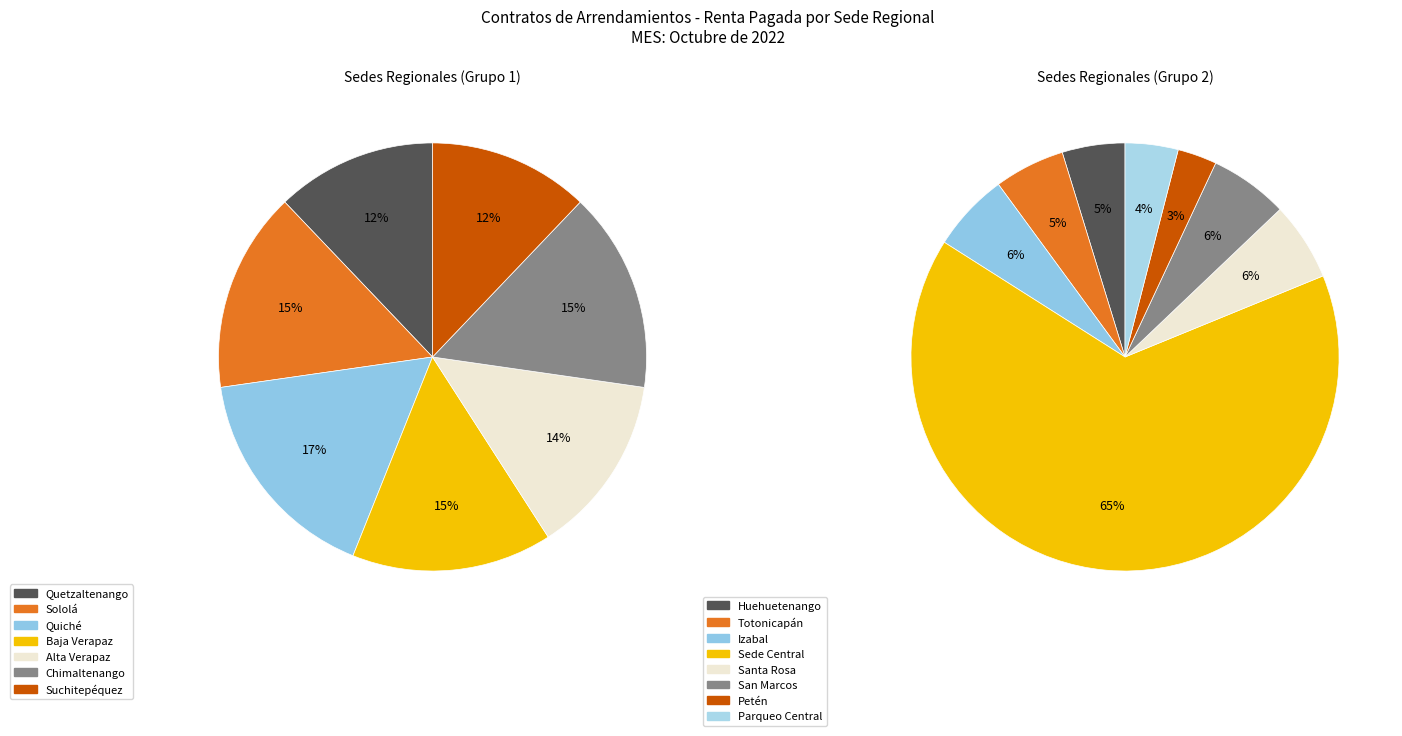

Do Parqueo Central and Petén together represent more than half of the pie?

No